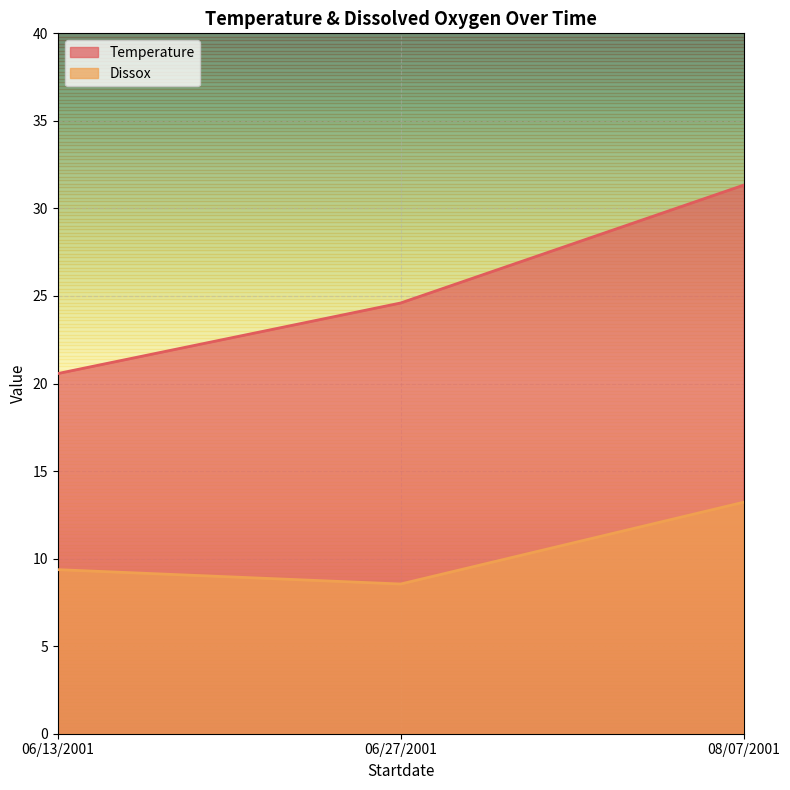

Is it true that Temperature equals 20.6 at 06/13/2001?

True